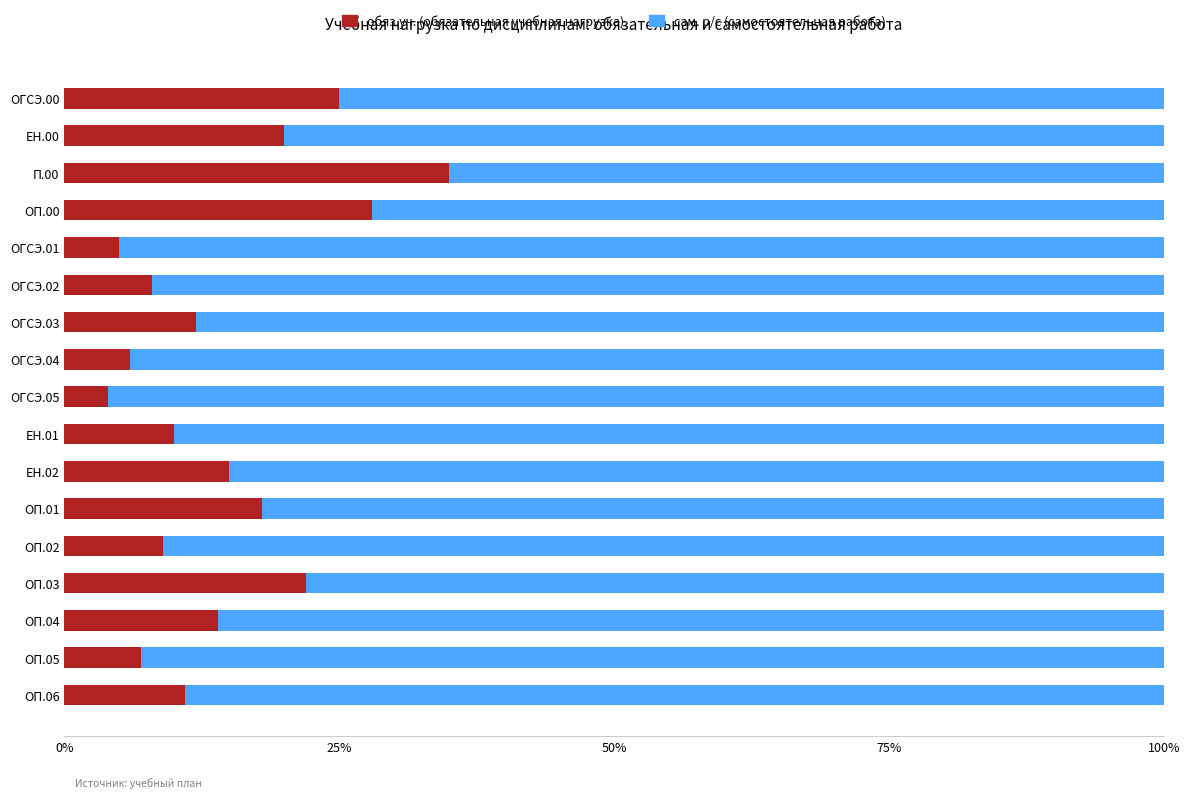

What is the total value across all series at ОГСЭ.01?

100.0